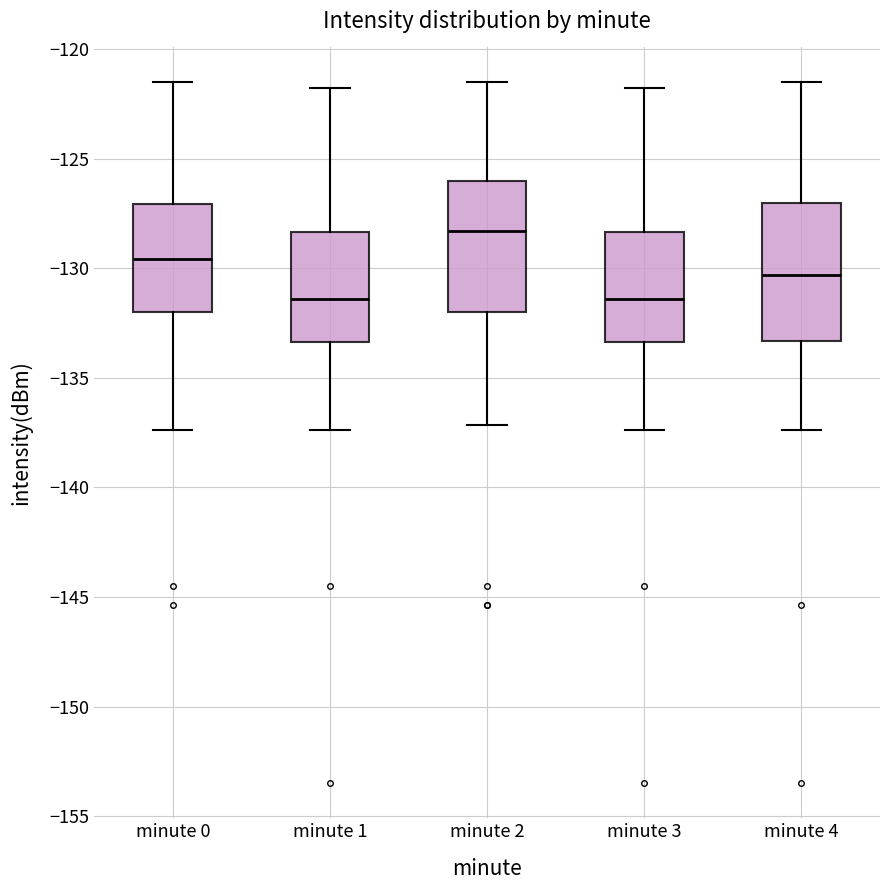

Reading left to right, read every box against the y-axis: the position of its median line, the range the box covers, and the ends of its whiskers. The values are not printed on the chart, so give them approximately, as read against the axis.

minute 0: median -129.5, box -132.0 to -127.0, whiskers -137.5 to -121.5
minute 1: median -131.5, box -133.5 to -128.5, whiskers -137.5 to -122.0
minute 2: median -128.5, box -132.0 to -126.0, whiskers -137.0 to -121.5
minute 3: median -131.5, box -133.5 to -128.5, whiskers -137.5 to -122.0
minute 4: median -130.5, box -133.5 to -127.0, whiskers -137.5 to -121.5